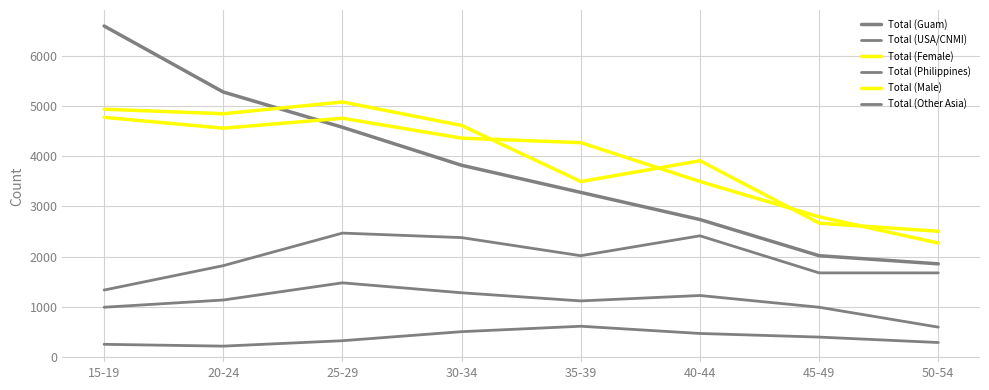

True or false: Total (Other Asia) and Total (Female) cross at least once.

False